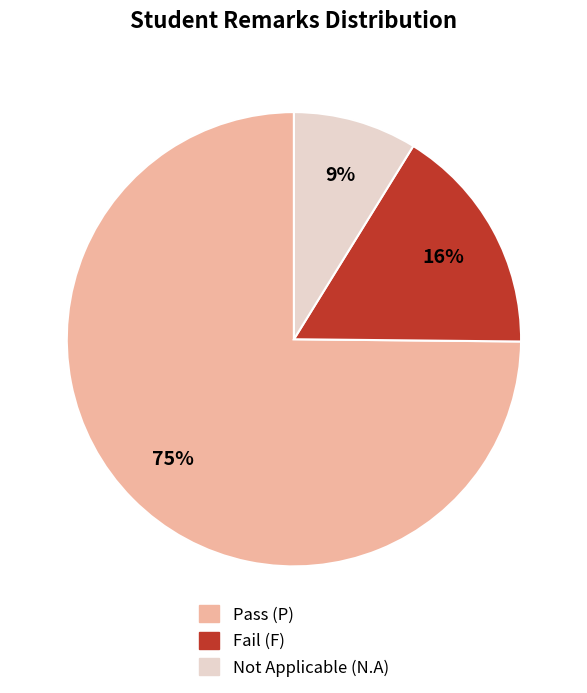

Is there a majority slice in this chart?

Yes